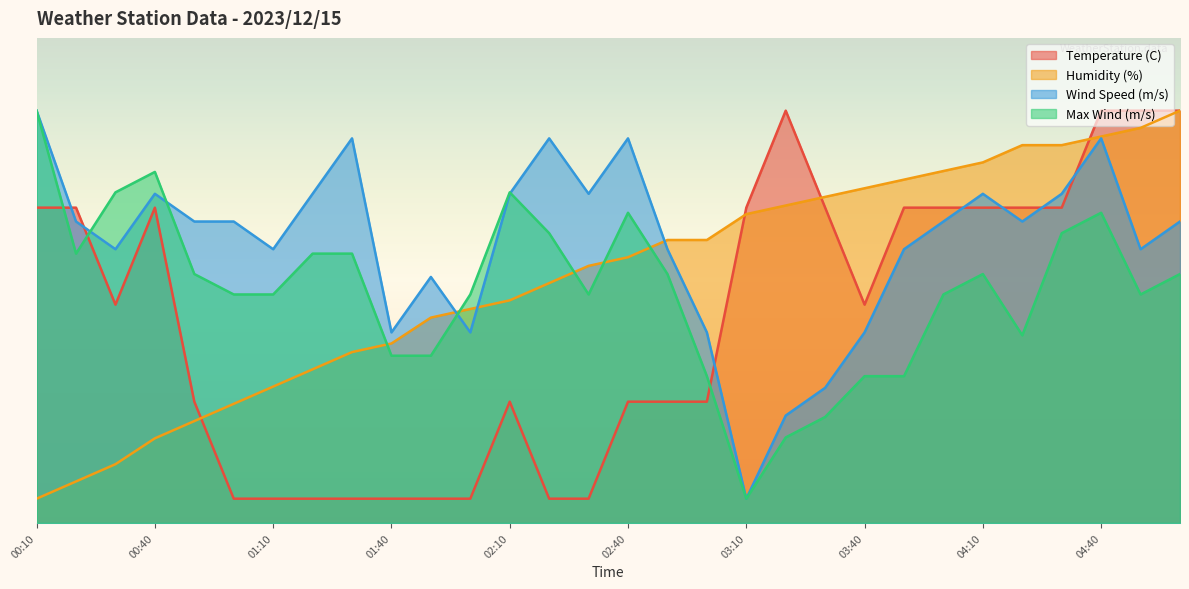

What is the sum of all Max Wind (m/s) values?

1438.4